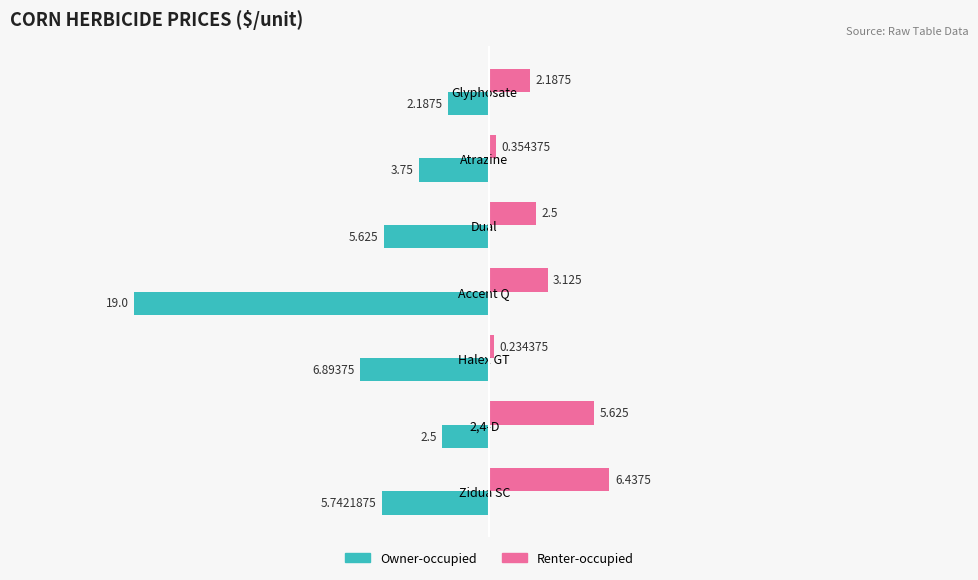

Which series has the largest total across all categories?

Renter-occupied